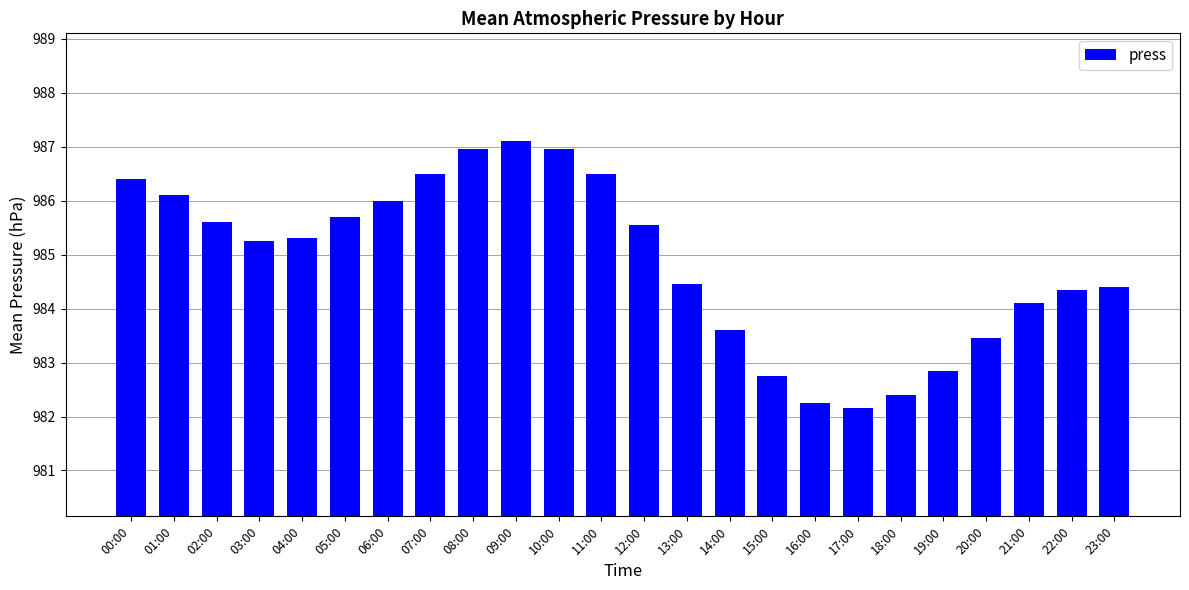

Is it true that the value at 19:00 is 982.9?

True